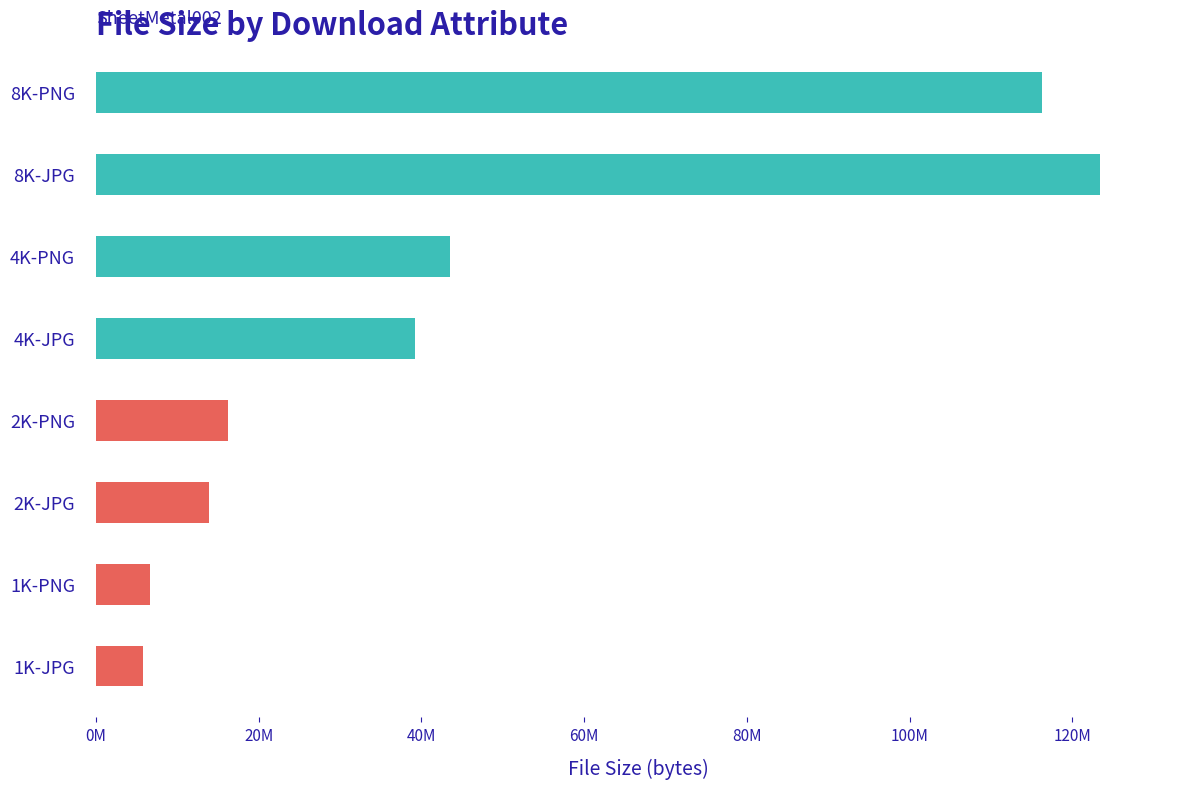

Are the bars horizontal?

Yes